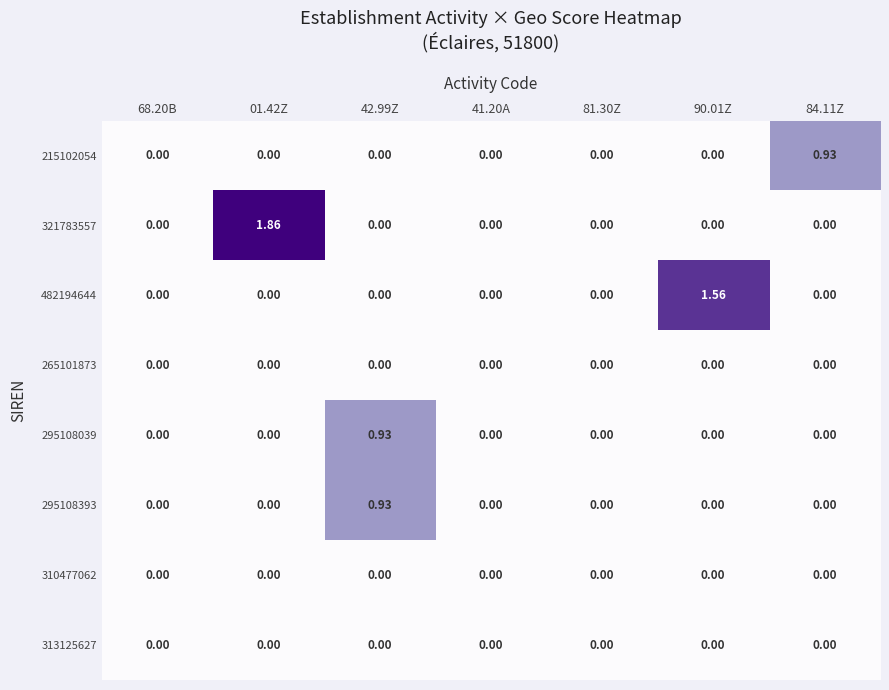

How many distinct data groups are displayed?

8